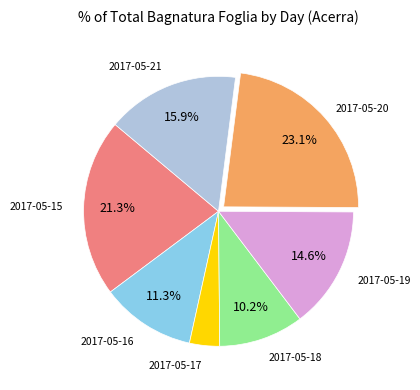

Count the number of slices in the pie.

7